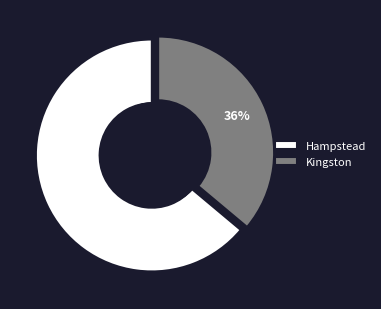

Do Hampstead and Kingston together represent more than half of the pie?

Yes